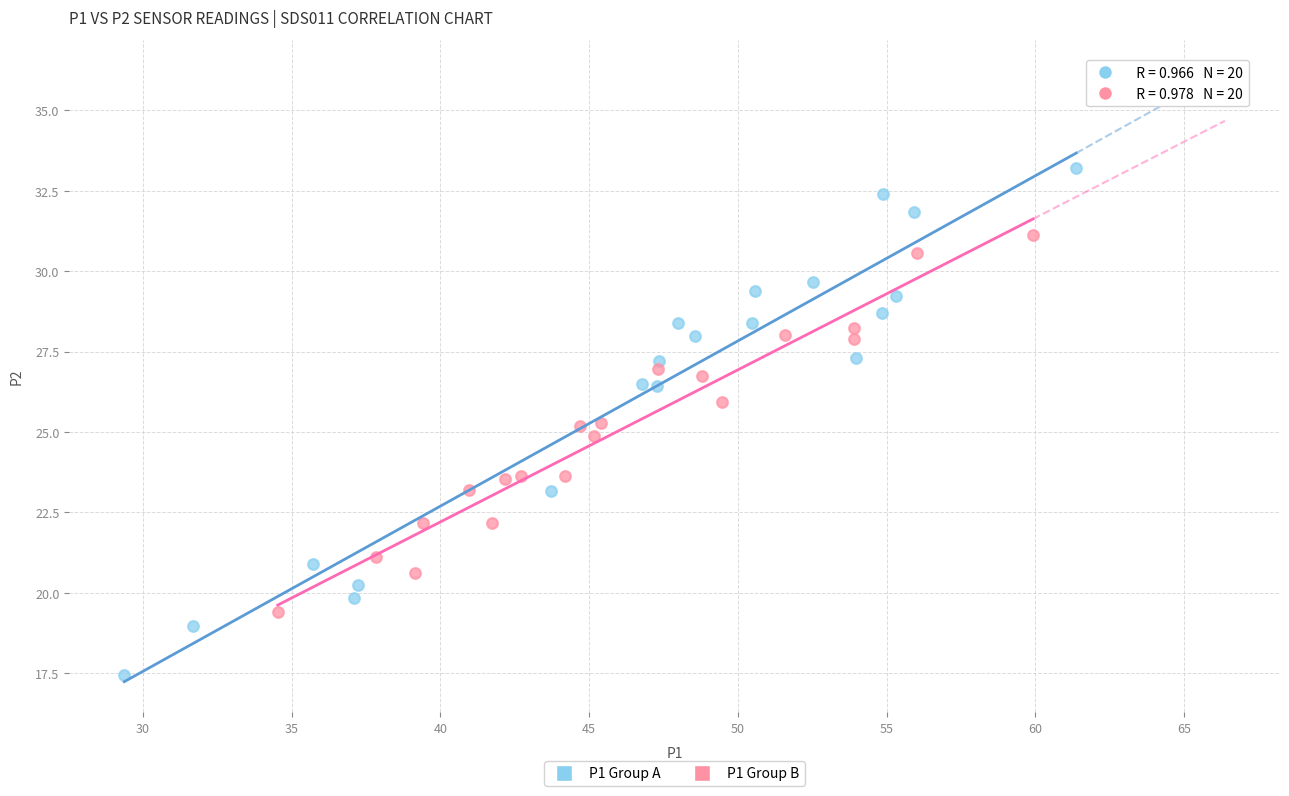

Which series contains the lowest Y value?

P1 Group A